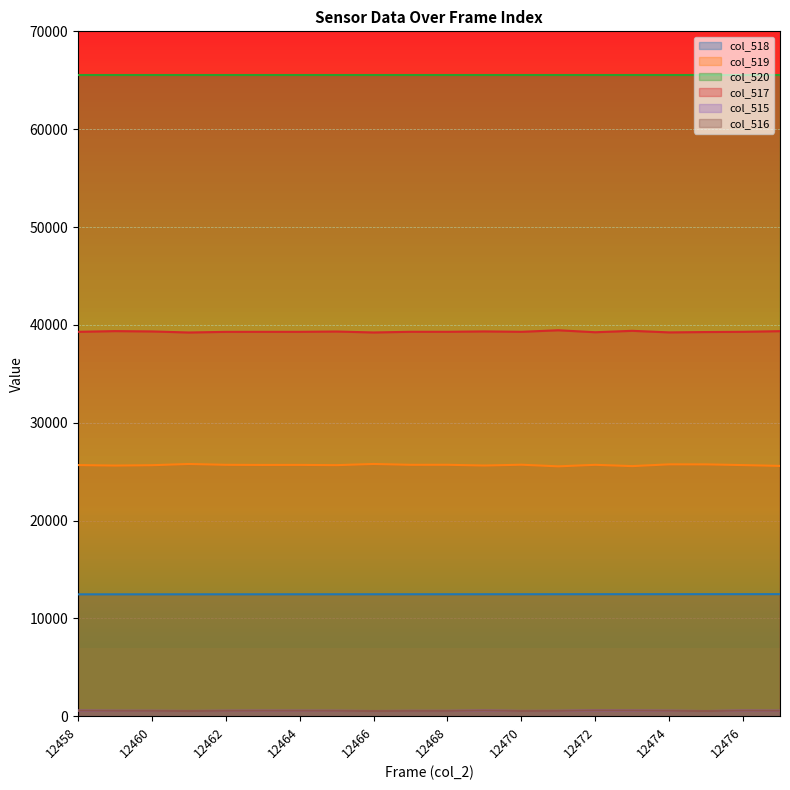

At which category does col_517 reach its first local valley?

12461